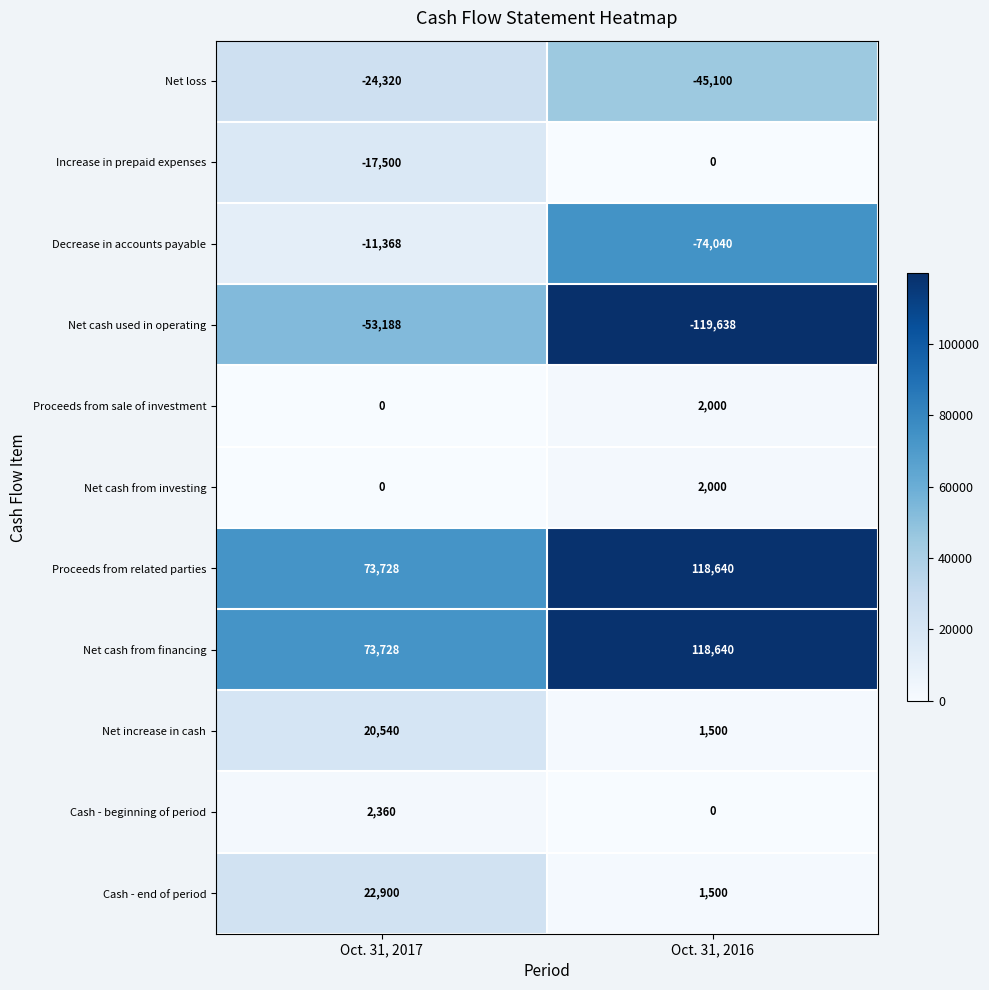

Between Oct. 31, 2017 and Oct. 31, 2016, which series saw the biggest shift?

Net cash used in operating